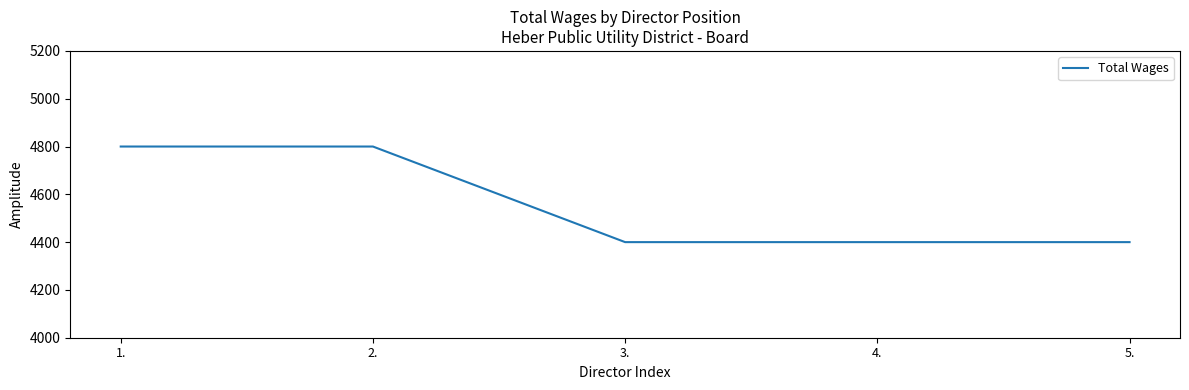

The value at 2. is 8333. True or false?

False